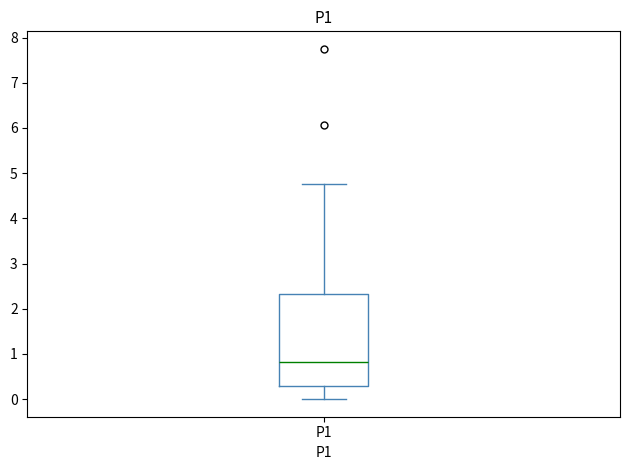

Transcribe this box plot: give where the median line is, the range the box spans, and where the two whiskers end, as read against the y-axis. The values are not printed on the chart, so give them approximately, as read against the axis.

median 0.8, box 0.3 to 2.3, whiskers 0.0 to 4.8